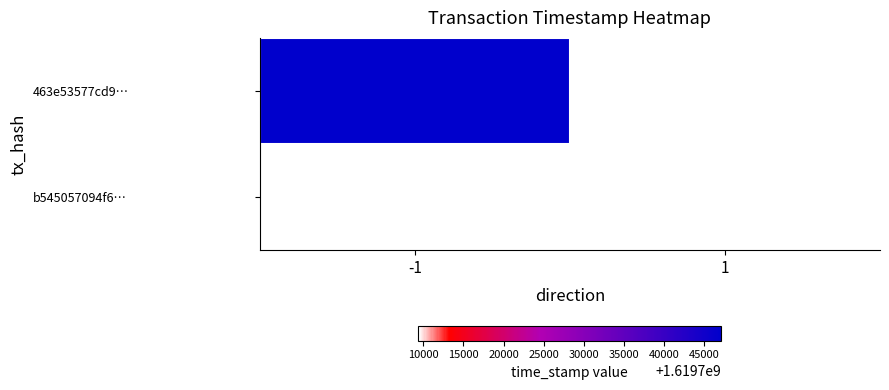

The value of 463e53577cd9… at -1 is 1619747138.0. True or false?

True